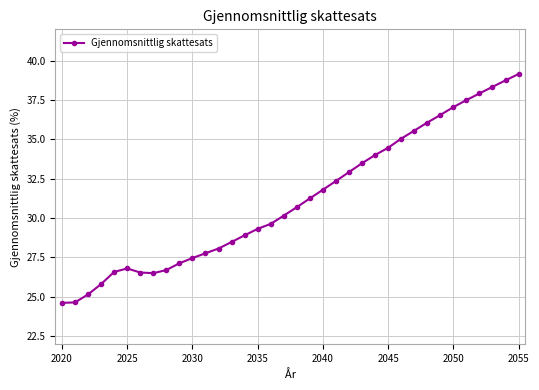

What is the difference between the maximum and minimum values?

14.6